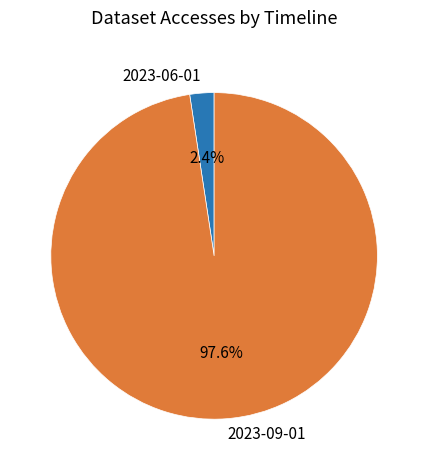

How many slices are in this pie chart?

2